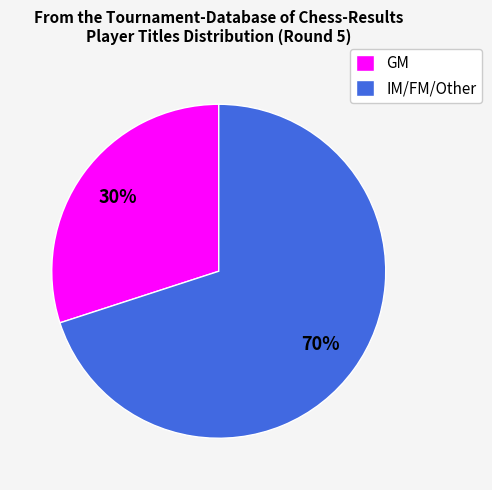

The IM/FM/Other slice represents 24% of the pie. True or false?

False